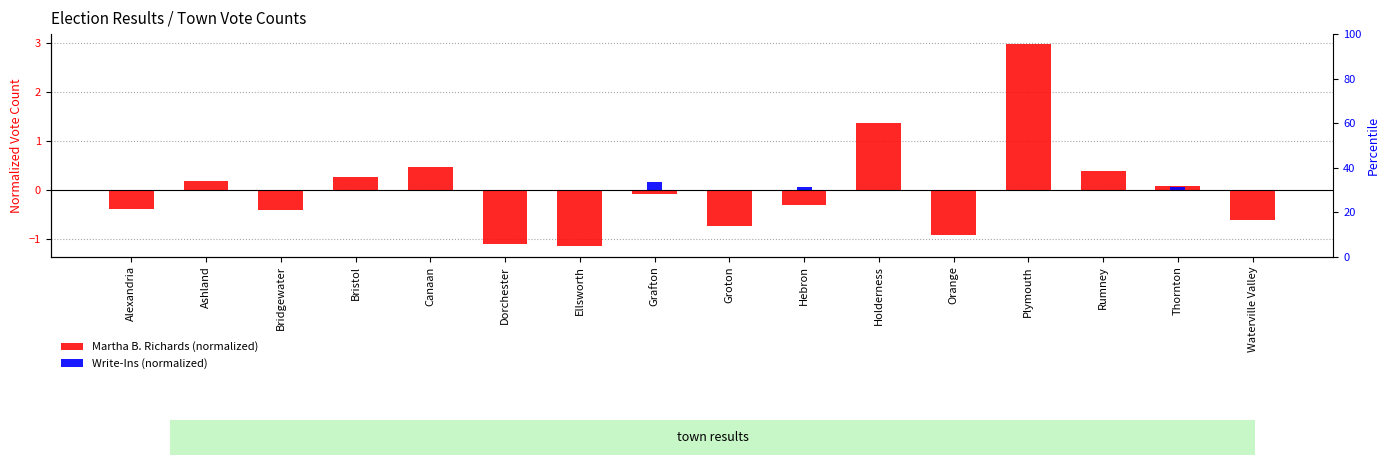

What is the label of the 2nd bar from the left?

Ashland